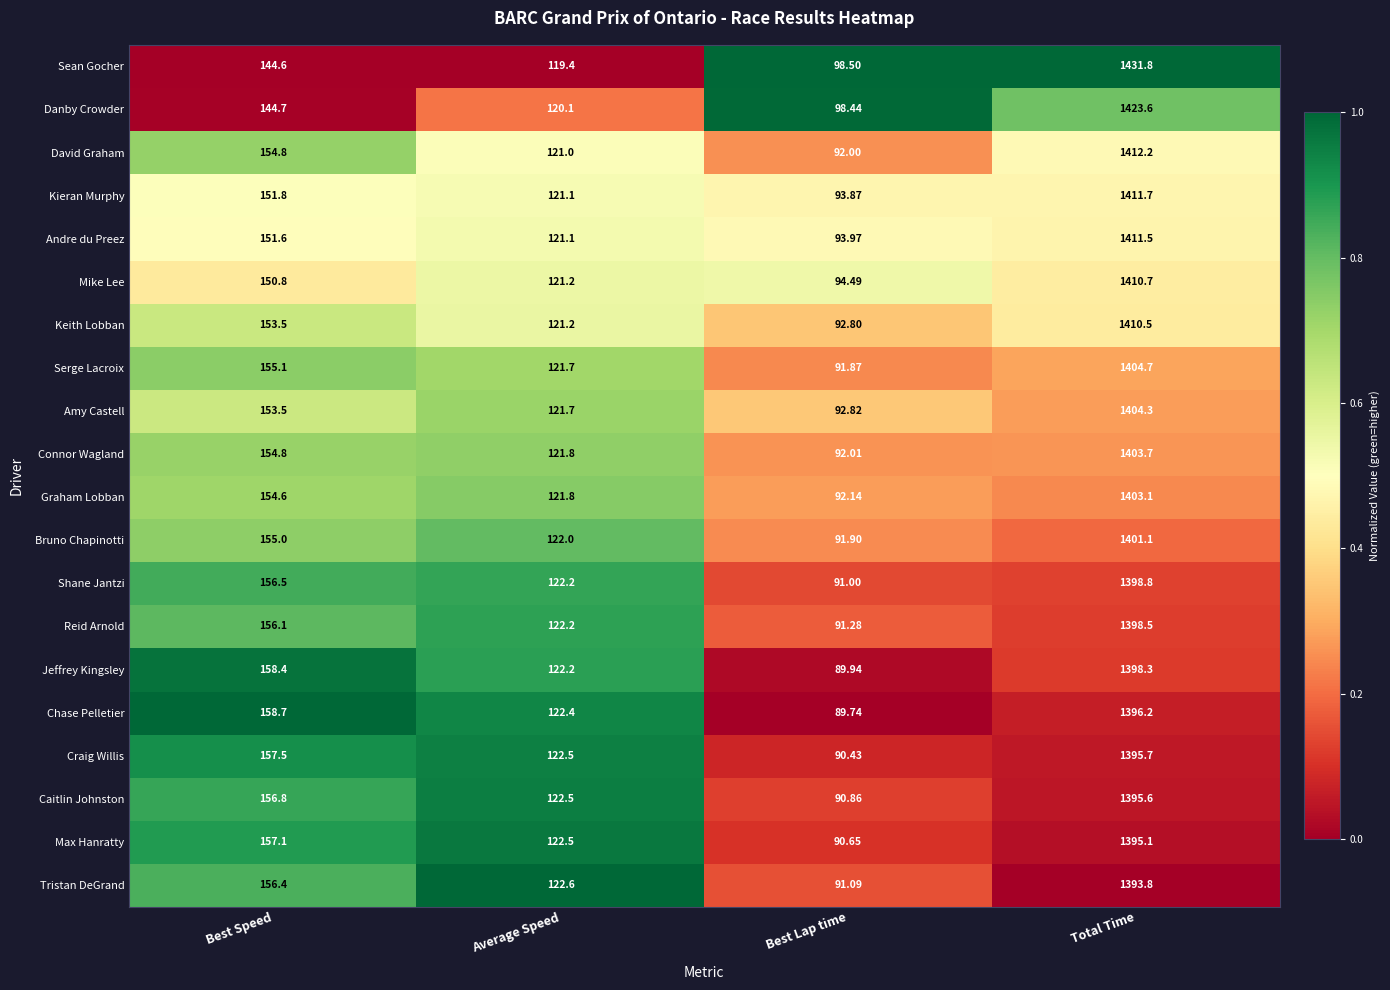

What is the total value across all series at Best Speed?

3082.3